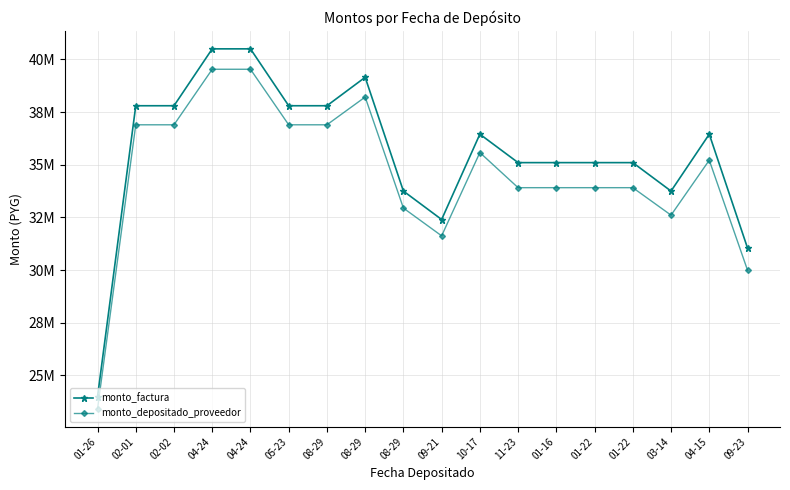

Reading right to left, what are all the values shown in this chart?

monto_factura: 31050000	36450000	33750000	35100000	35100000	35100000	35100000	36450000	32400000	33750000	39150000	37800000	37800000	40500000	40500000	37800000	37800000	23993324
monto_depositado_proveedor: 29998026	35215074	32606550	33910812	33910812	33910812	33910812	35578116	31624992	32942700	38213532	36895824	36895824	39531240	39531240	36895824	36895824	23419404